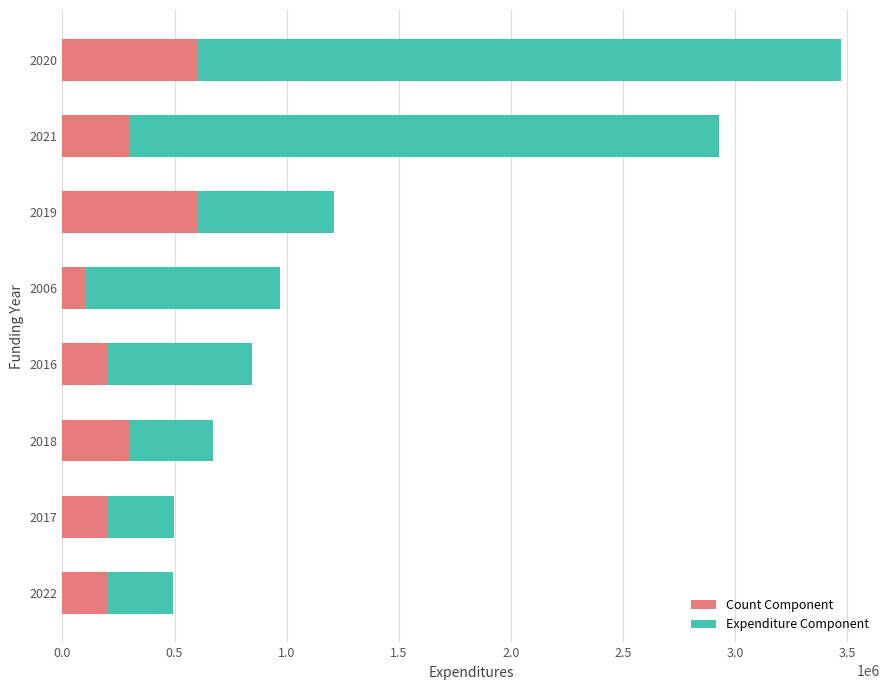

What is the average value of the Count Component series?

312500